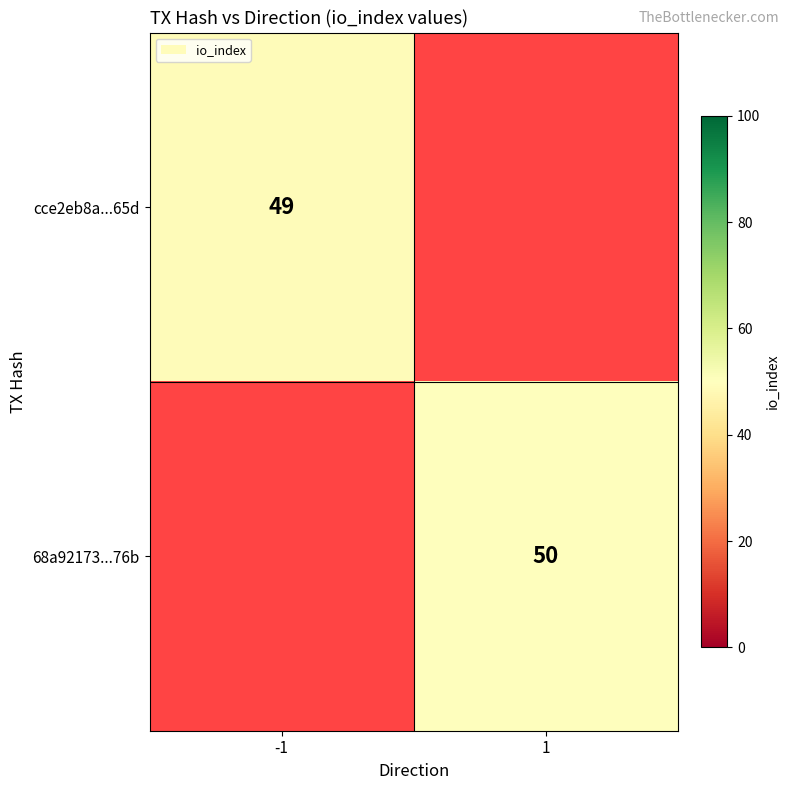

True or false: 68a92173...76b has a value of 81 at 1.

False